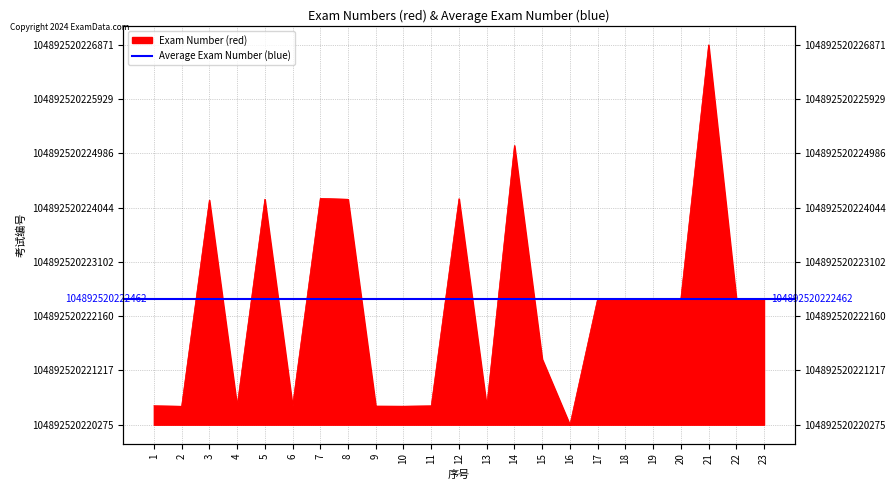

Which label corresponds to the largest value in the chart?

21